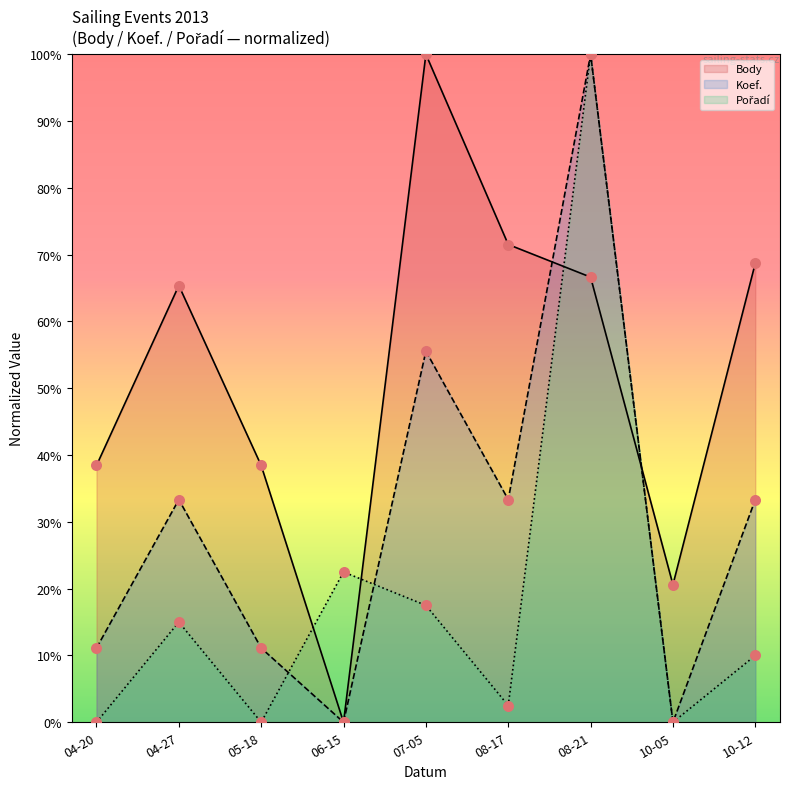

Which series reaches the minimum Y coordinate?

Body